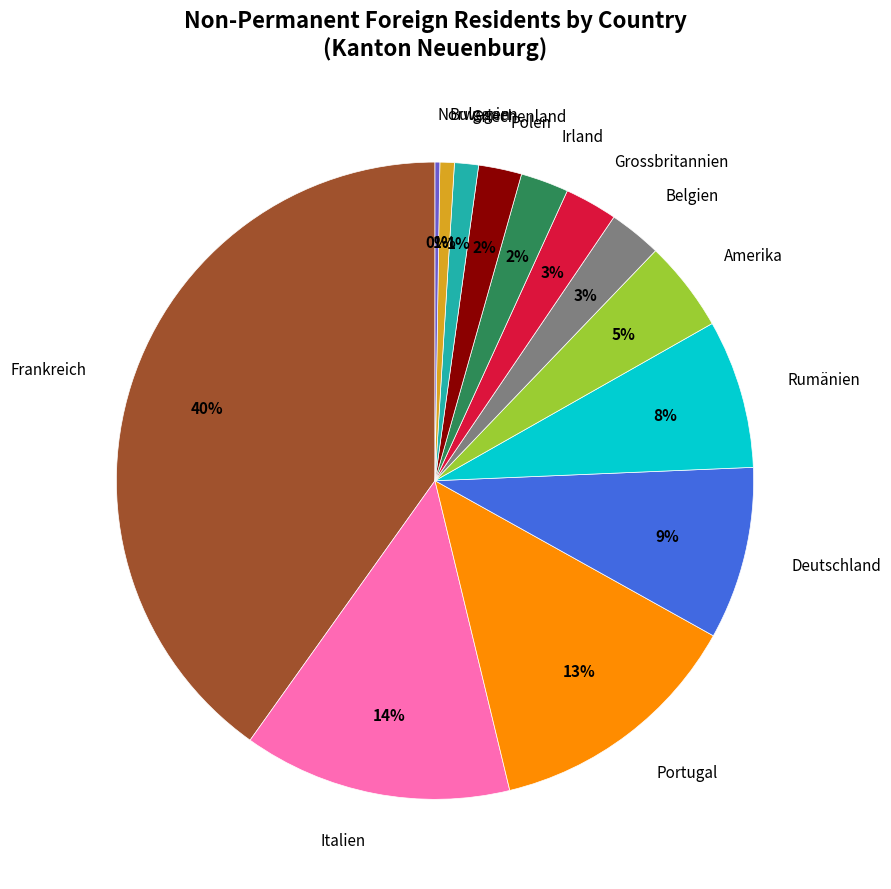

Is there a majority slice in this chart?

No